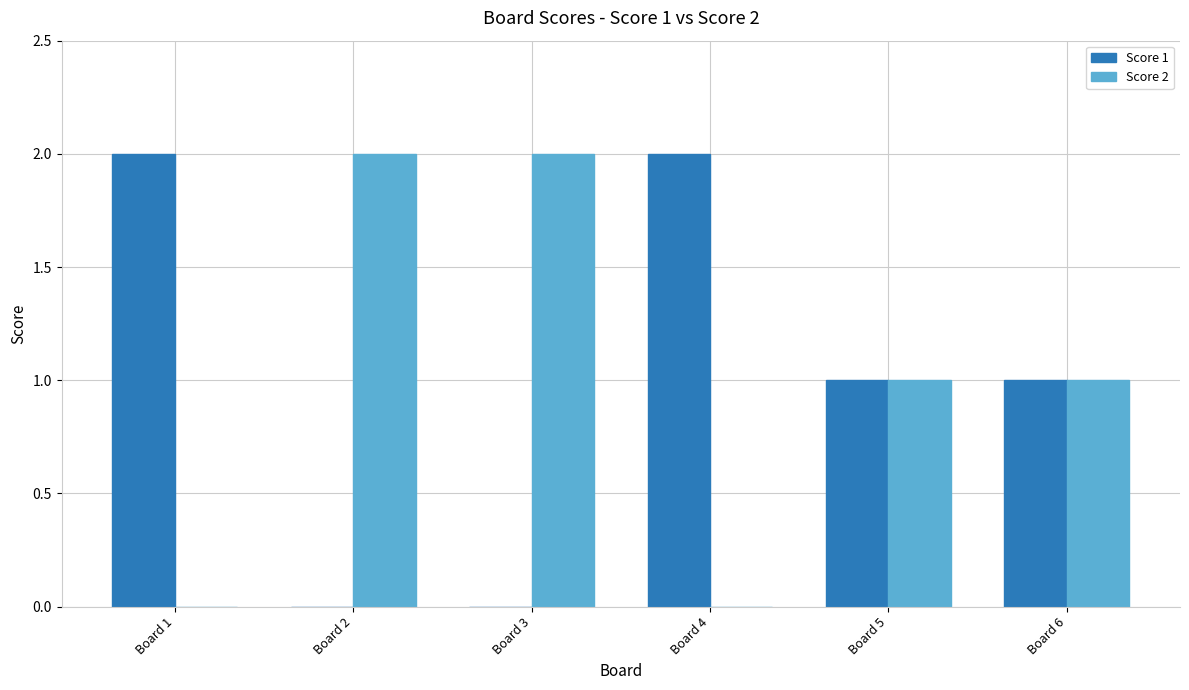

Reading left to right, list all the values displayed in this chart.

Score 1: Board 1=2	Board 2=0	Board 3=0	Board 4=2	Board 5=1	Board 6=1
Score 2: Board 1=0	Board 2=2	Board 3=2	Board 4=0	Board 5=1	Board 6=1